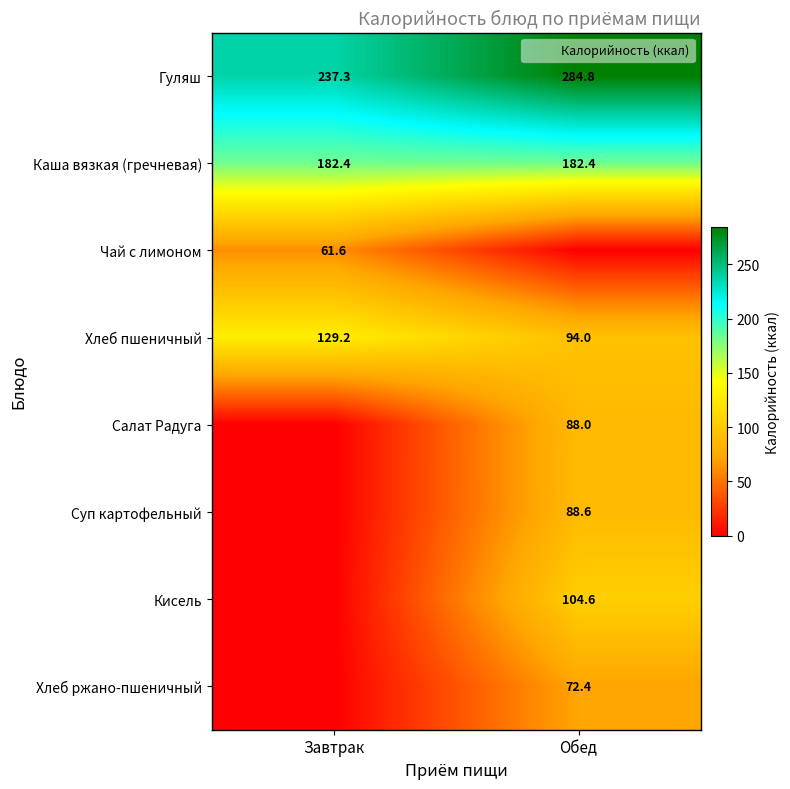

True or false: Суп картофельный has a value of 88.6 at Обед.

True